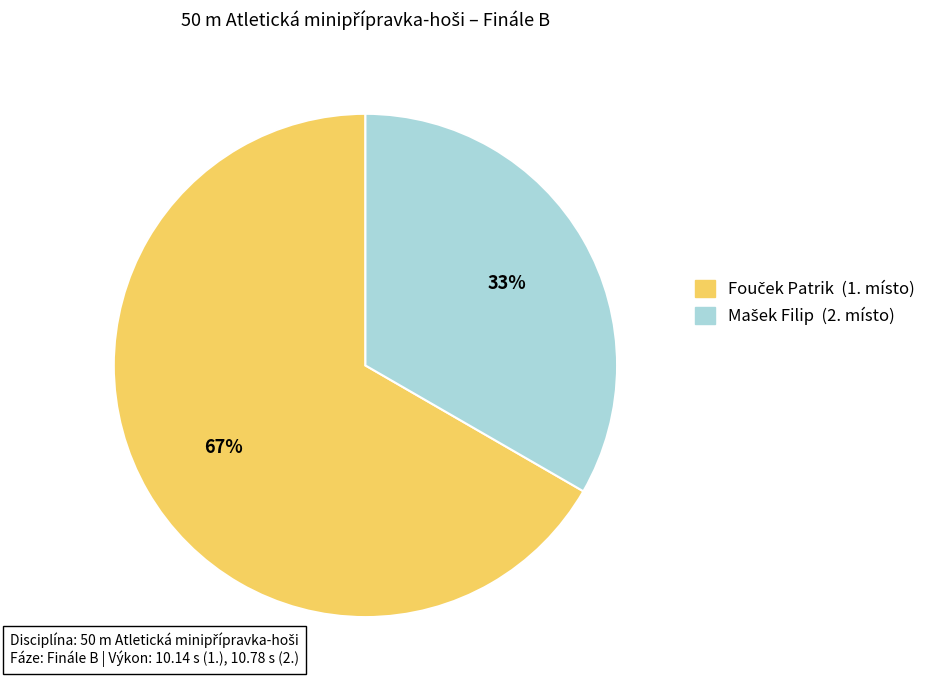

Is there a majority slice in this chart?

Yes